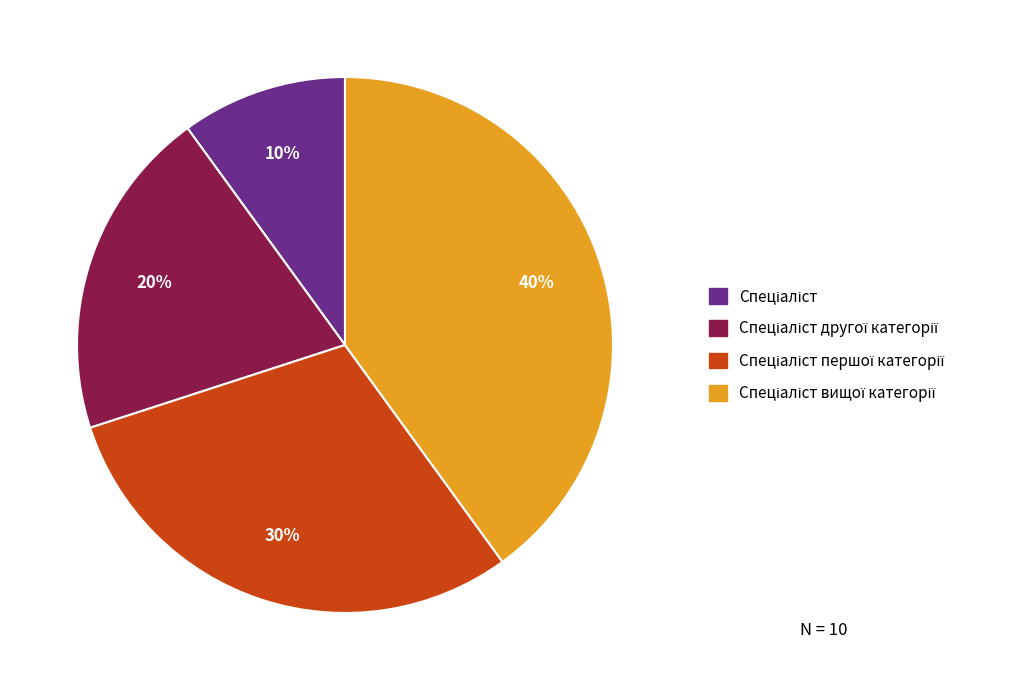

To the nearest percent, what is the average slice percentage?

25%